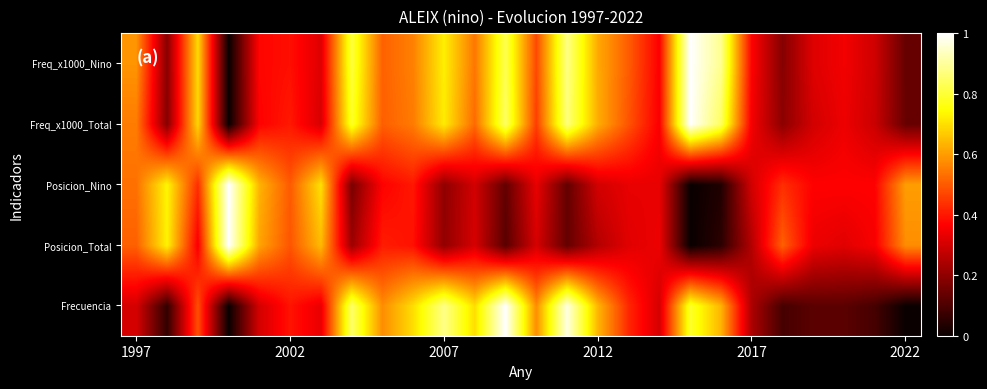

At how many categories does at least one series exceed 0?

26